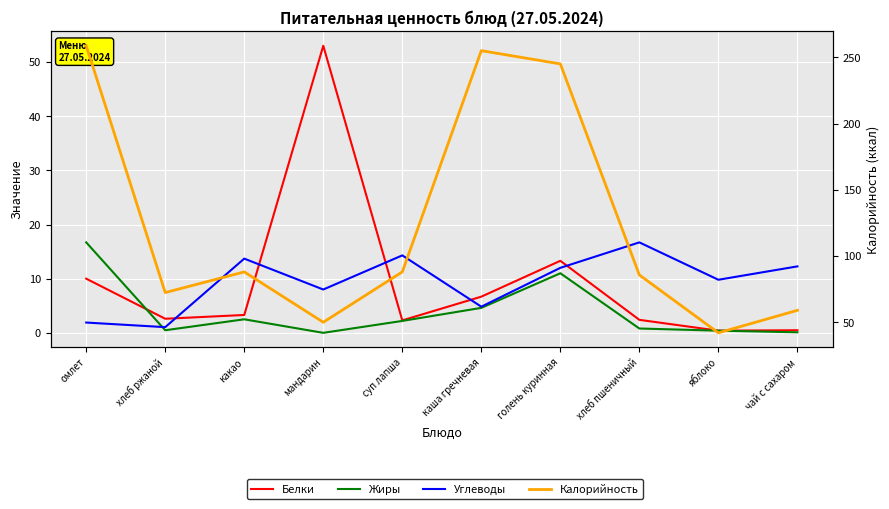

Reading left to right, transcribe all the data shown in this chart.

Белки: омлет=10.0	хлеб ржаной=2.6	какао=3.3	мандарин=53.0	суп лапша=2.3	каша гречневая=6.7	голень куринная=13.3	хлеб пшеничный=2.4	яблоко=0.4	чай с сахаром=0.5
Жиры: омлет=16.7	хлеб ржаной=0.5	какао=2.5	мандарин=0.0	суп лапша=2.2	каша гречневая=4.6	голень куринная=11.0	хлеб пшеничный=0.8	яблоко=0.4	чай с сахаром=0.1
Углеводы: омлет=1.9	хлеб ржаной=1.1	какао=13.7	мандарин=8.0	суп лапша=14.3	каша гречневая=4.8	голень куринная=12.0	хлеб пшеничный=16.7	яблоко=9.8	чай с сахаром=12.3
Калорийность: омлет=258.7	хлеб ржаной=72.4	какао=88.0	мандарин=50.0	суп лапша=88.0	каша гречневая=255.0	голень куринная=245.0	хлеб пшеничный=85.7	яблоко=42.0	чай с сахаром=59.0